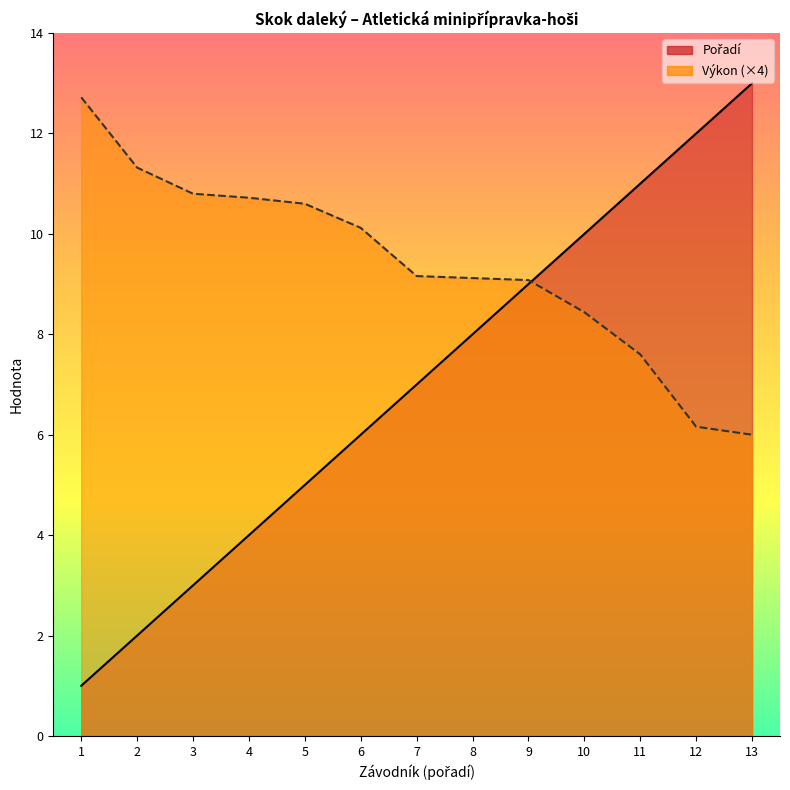

Does the chart display data point markers on the line(s)?

No